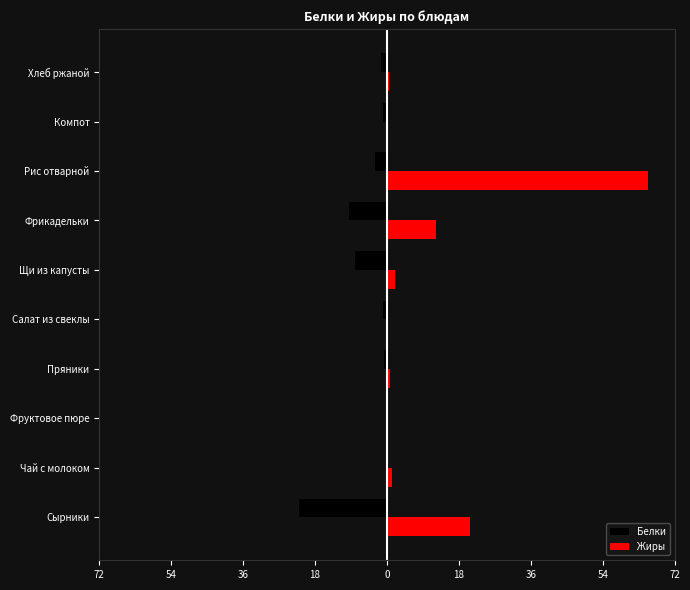

What is the sum of all Белки values?

-47.3